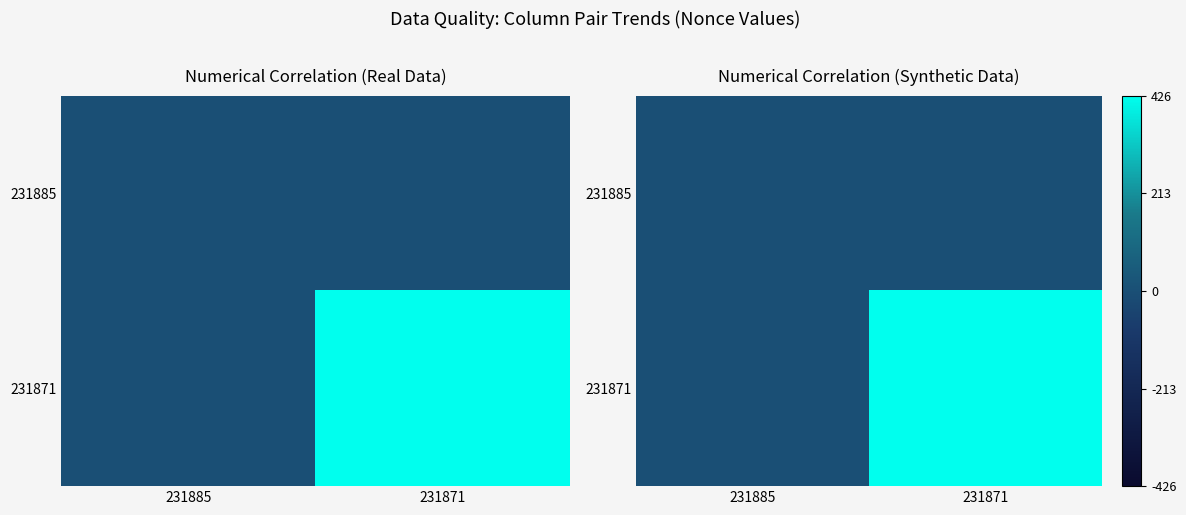

Rank the series at 231885 from highest to lowest value.

231885, 231871